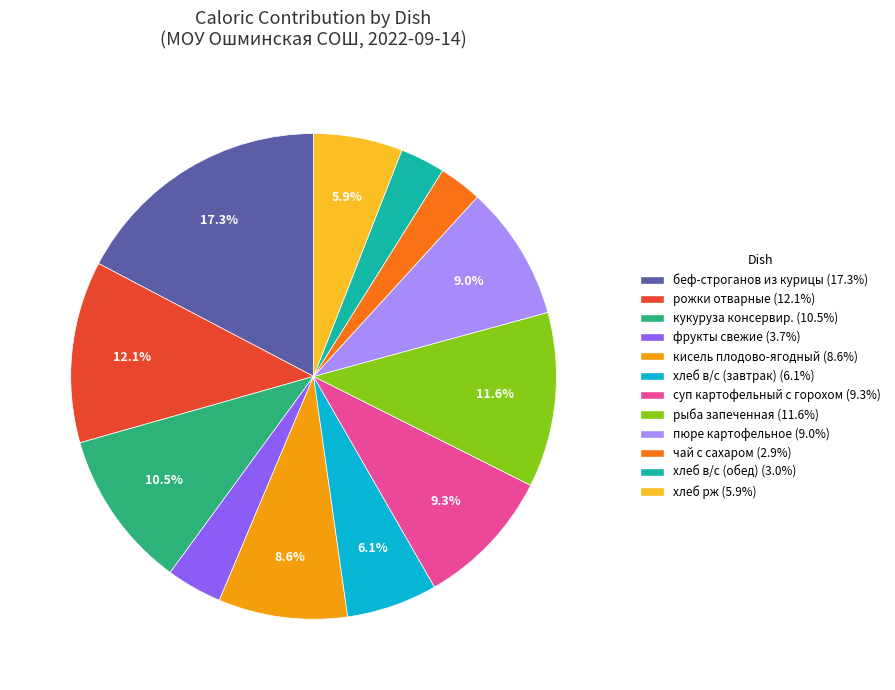

Do беф-строганов из курицы and пюре картофельное together represent more than half of the pie?

No